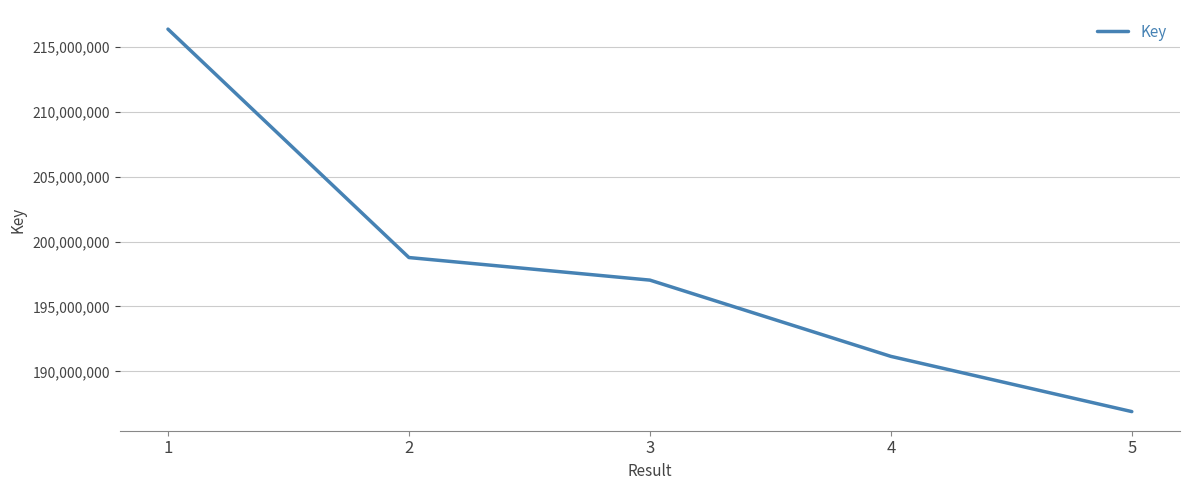

True or false: the data has more than 1 interior local peaks.

False